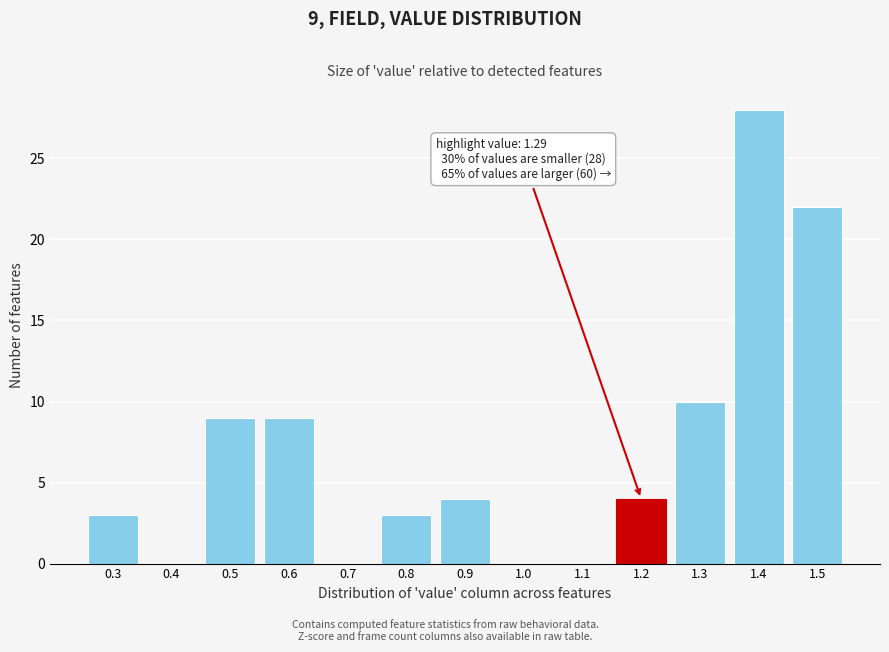

Reading left to right, extract all data points from this chart.

0.3=3	0.4=0	0.5=9	0.6=9	0.7=0	0.8=3	0.9=4	1.0=0	1.1=0	1.2=4	1.3=10	1.4=28	1.5=22